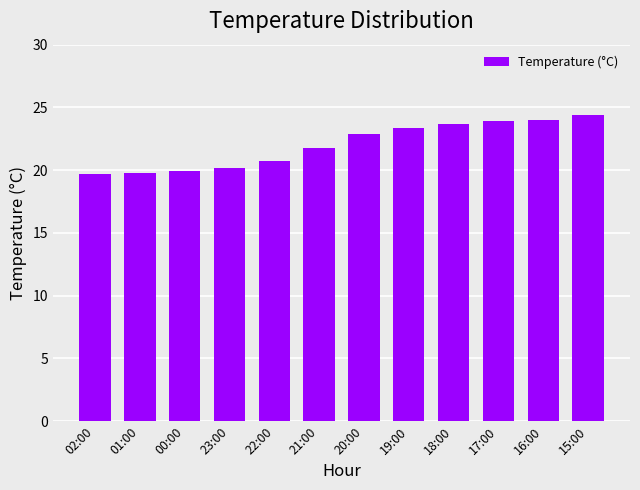

What is the label of the 2nd bar from the right?

16:00